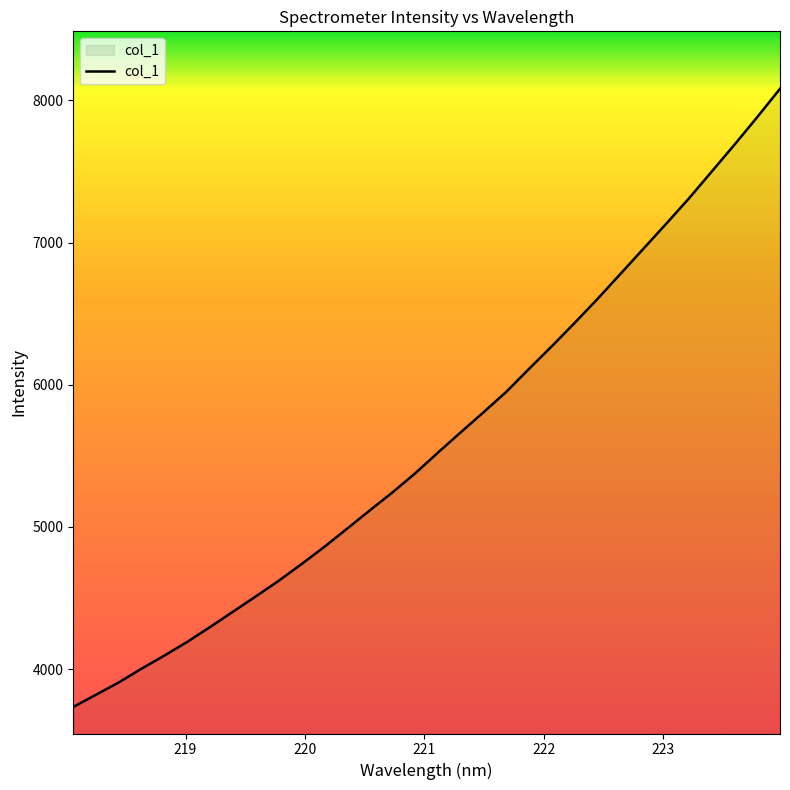

What is the difference between the maximum and minimum values?

4347.5